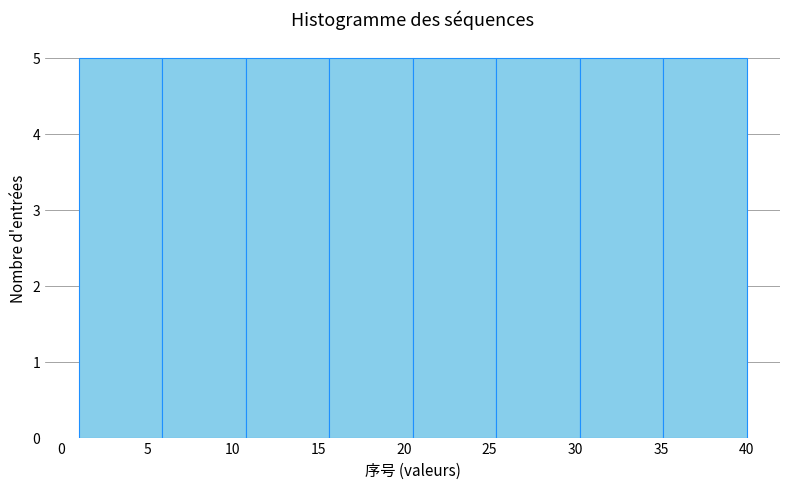

Reading left to right, list every bar in this chart as the range it spans on the x-axis followed by its height. Neither the bar edges nor the heights are printed on the chart, so give them approximately, as read against the axes.

1.0 to 6.0: 5
6.0 to 11.0: 5
11.0 to 15.5: 5
15.5 to 20.5: 5
20.5 to 25.5: 5
25.5 to 30.5: 5
30.5 to 35.0: 5
35.0 to 40.0: 5